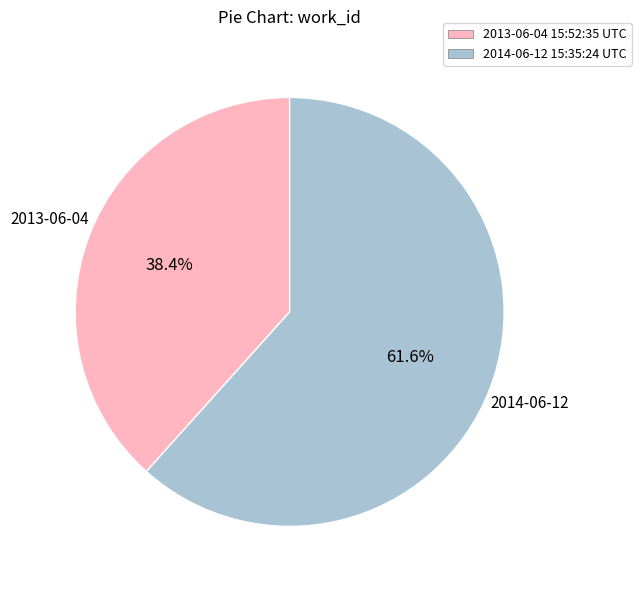

What percentage do 2014-06-12 15:35:24 UTC and 2013-06-04 15:52:35 UTC together represent?

100.0%